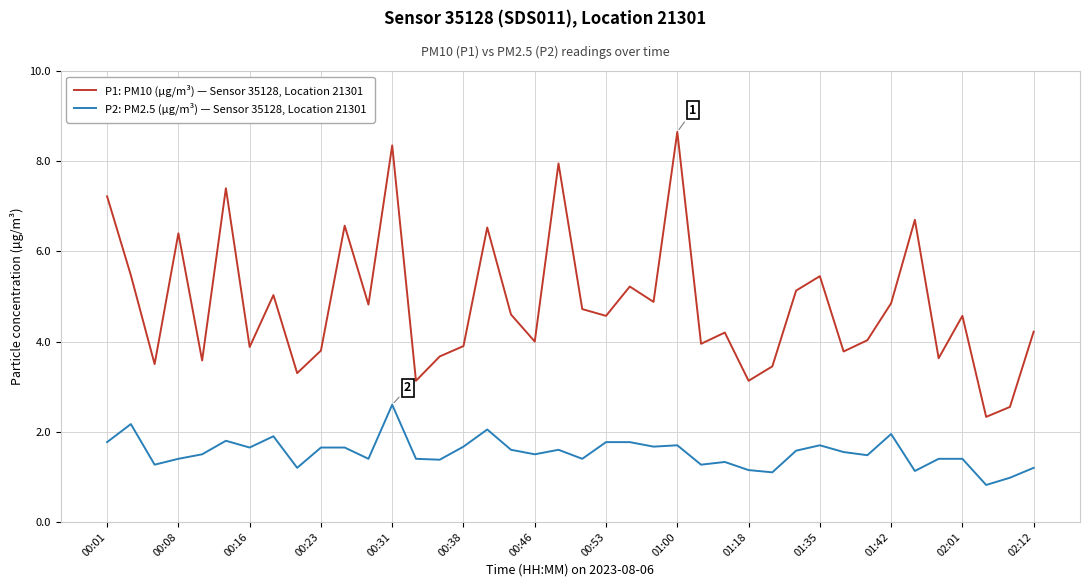

Rank the series by their maximum value, from lowest to highest.

P2: PM2.5 (µg/m³) — Sensor 35128, Location 21301, P1: PM10 (µg/m³) — Sensor 35128, Location 21301